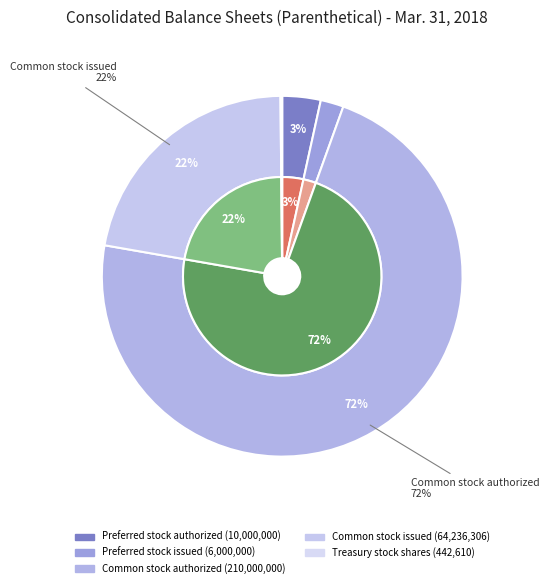

Which category has the biggest portion of the pie?

Common stock authorized